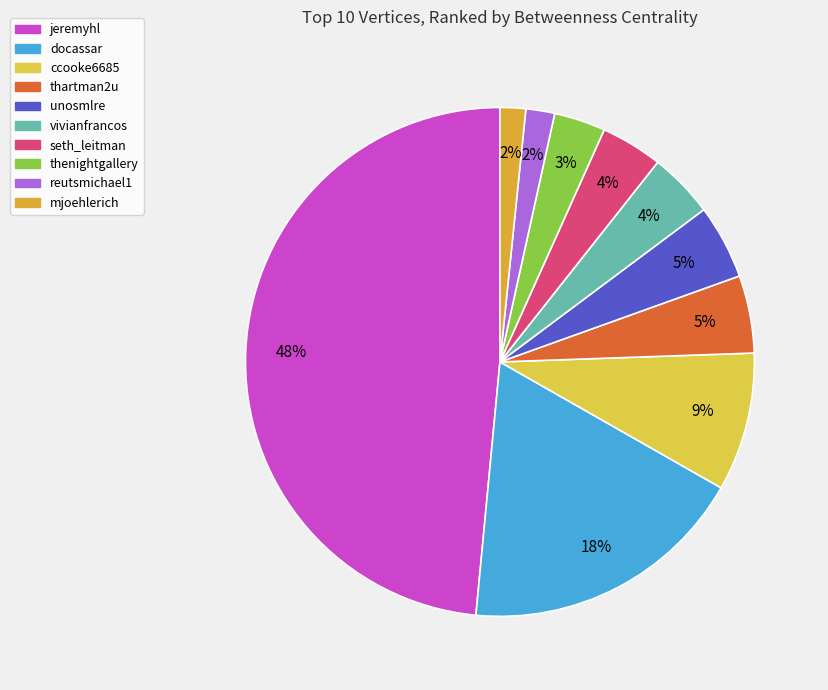

Does unosmlre represent more than half of the total?

No